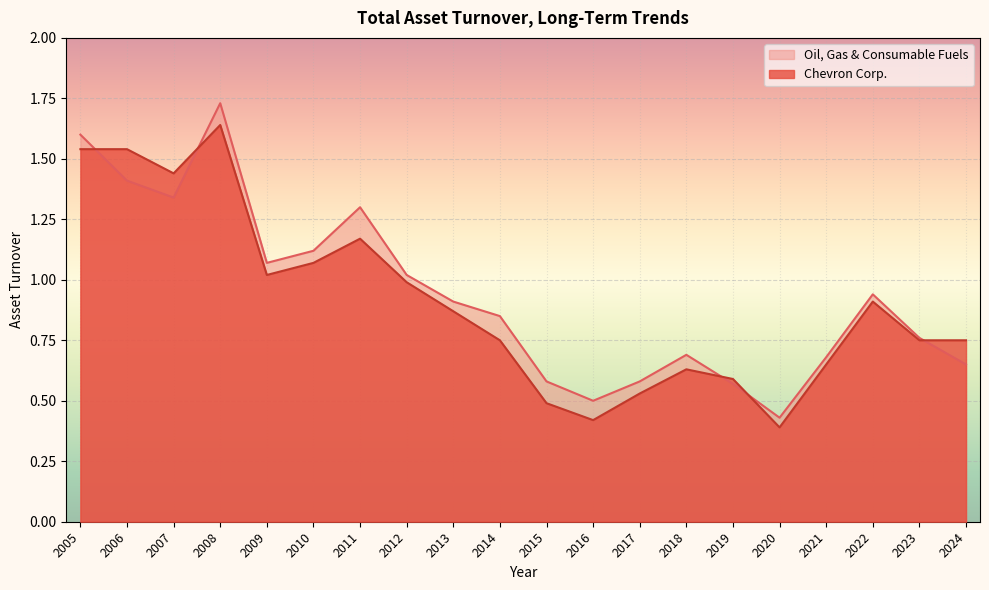

True or false: Oil, Gas & Consumable Fuels has more than 0 points higher than both neighbors.

True